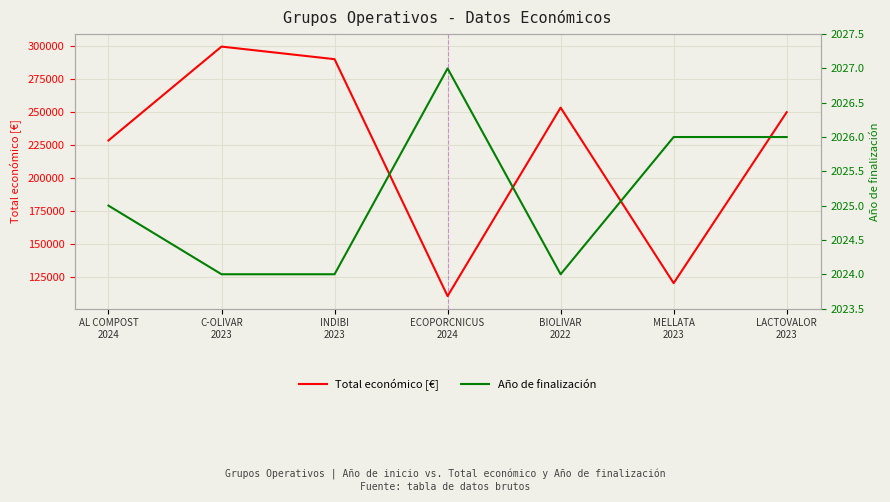

True or false: Año de finalización and Total económico [€] intersect in this chart.

False